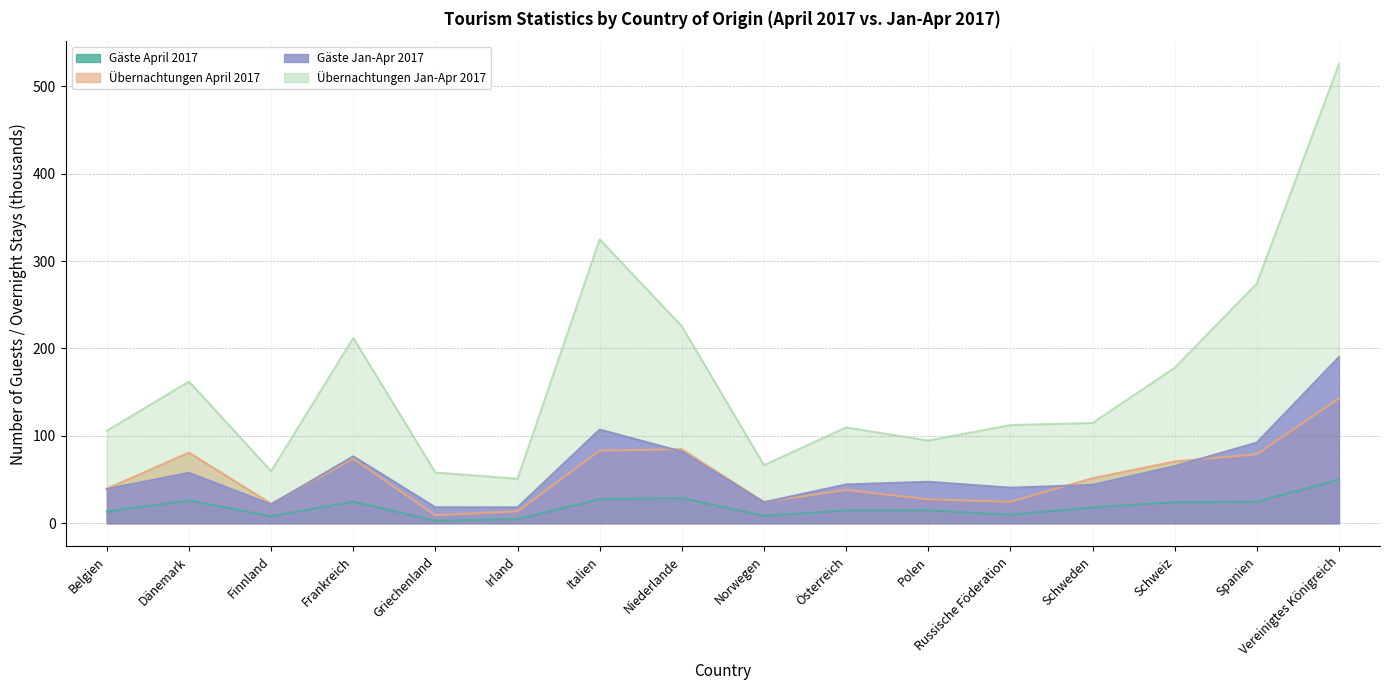

What position from the right is Dänemark?

15